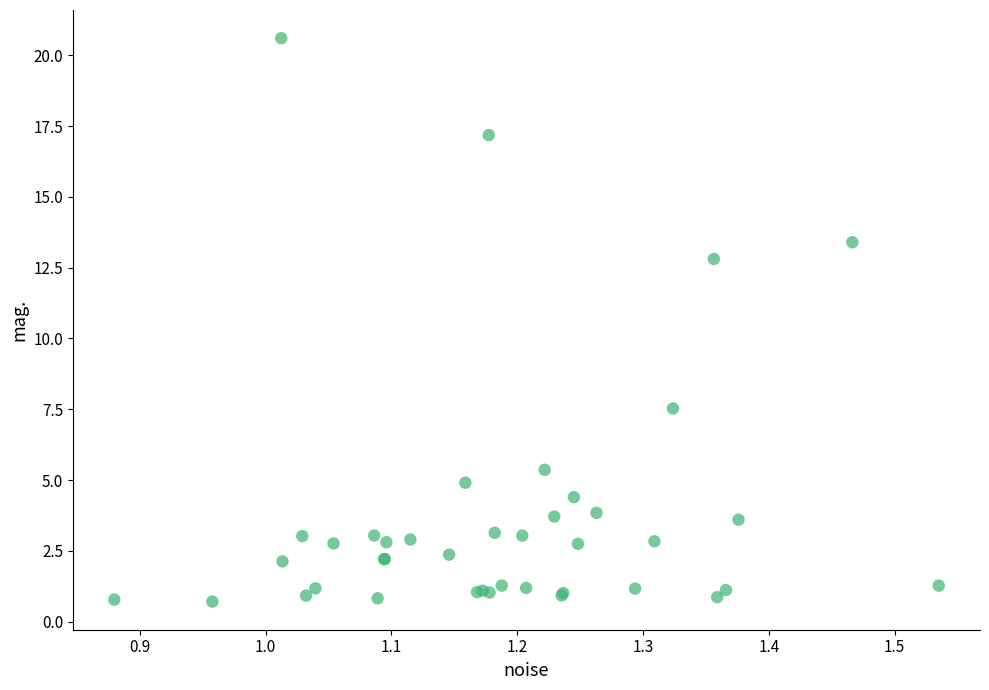

What Y value in the scatter plot is closest to 10?

7.5